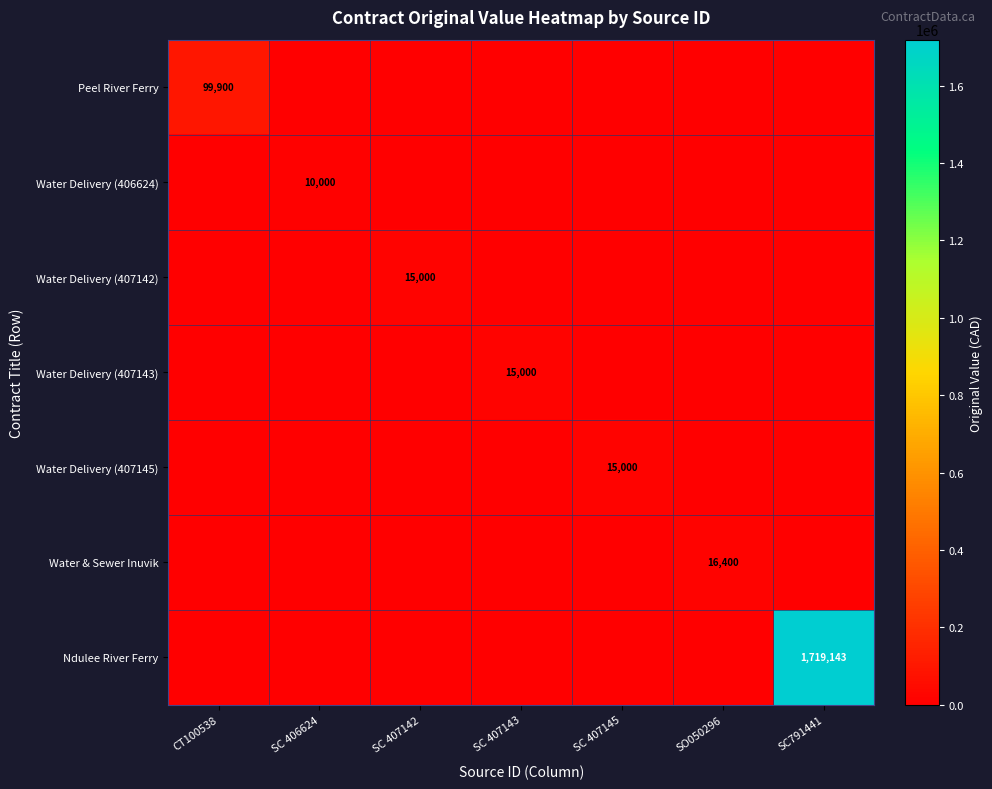

Is the value of Water Delivery (407145) at SC 407145 greater than the value of Water Delivery (406624) at SC 406624?

Yes